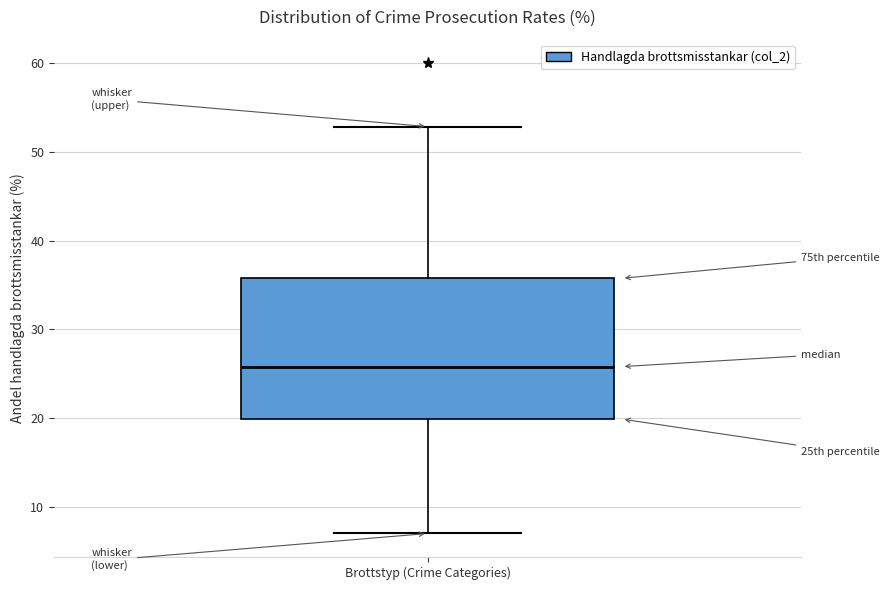

Transcribe this box plot: give where the median line is, the range the box spans, and where the two whiskers end, as read against the y-axis. The values are not printed on the chart, so give them approximately, as read against the axis.

median 26, box 20 to 36, whiskers 7 to 53